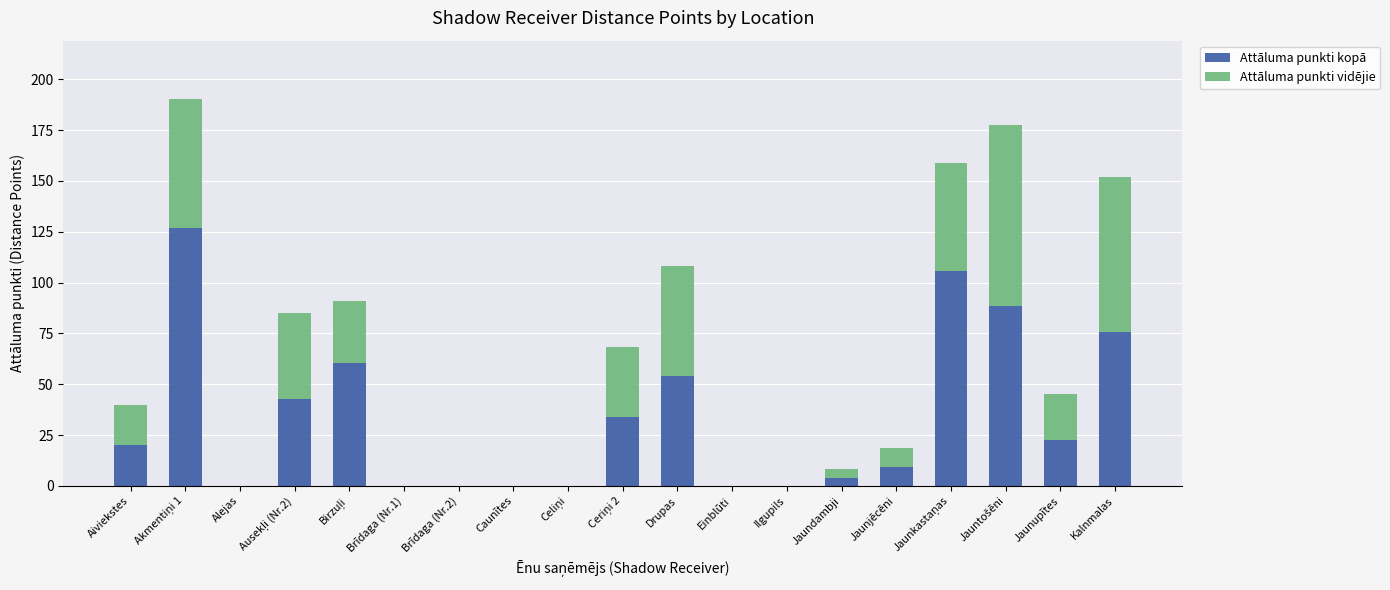

What is the sum of all Attāluma punkti kopā values?

644.9